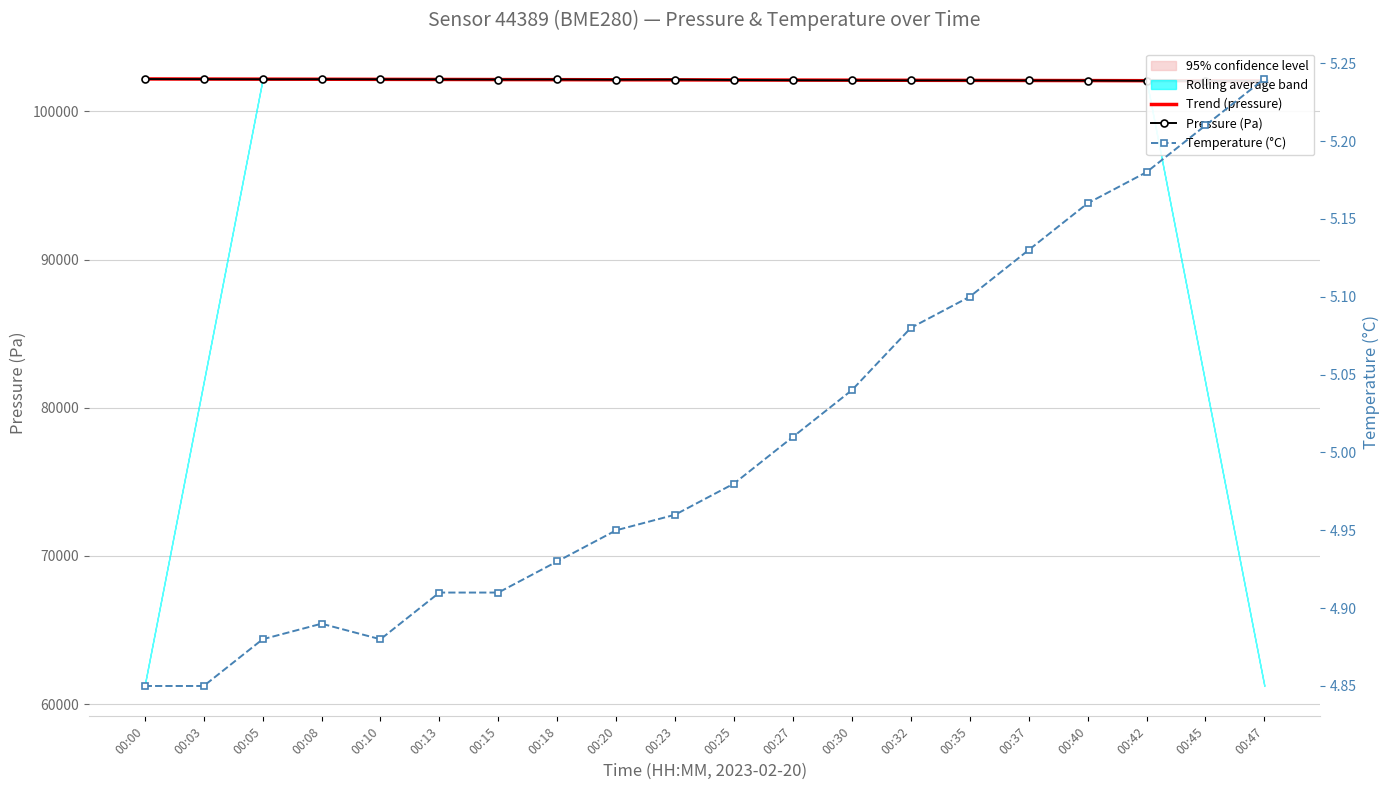

True or false: Trend (pressure) and Temperature (°C) intersect in this chart.

False